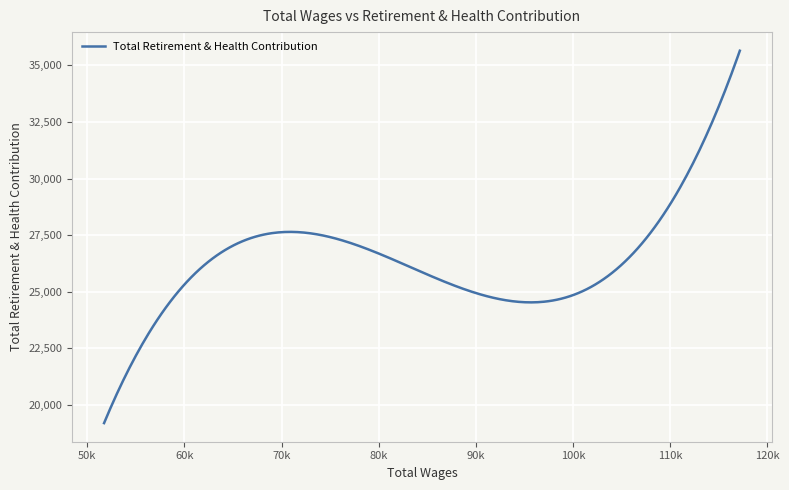

How many lines are shown in the chart?

1